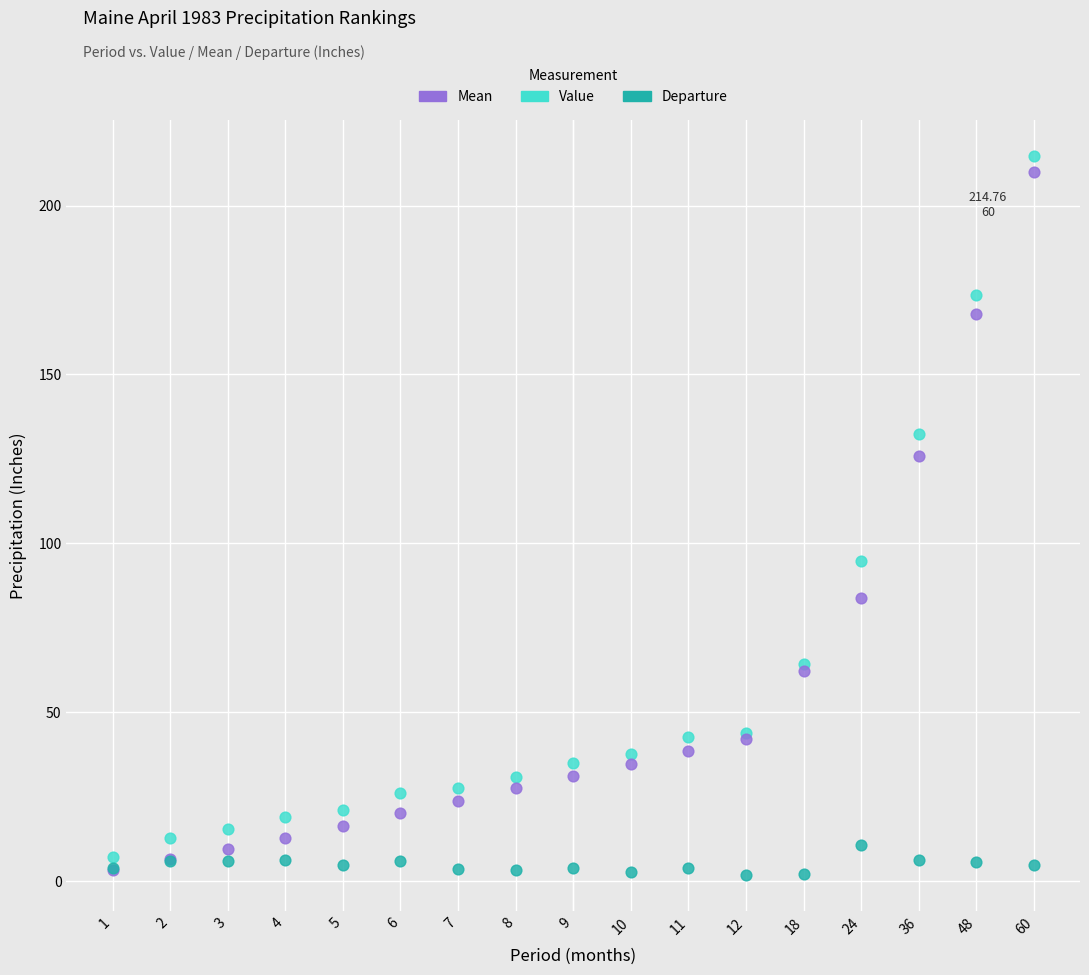

Across all series, what Y value is closest to 108?

94.8